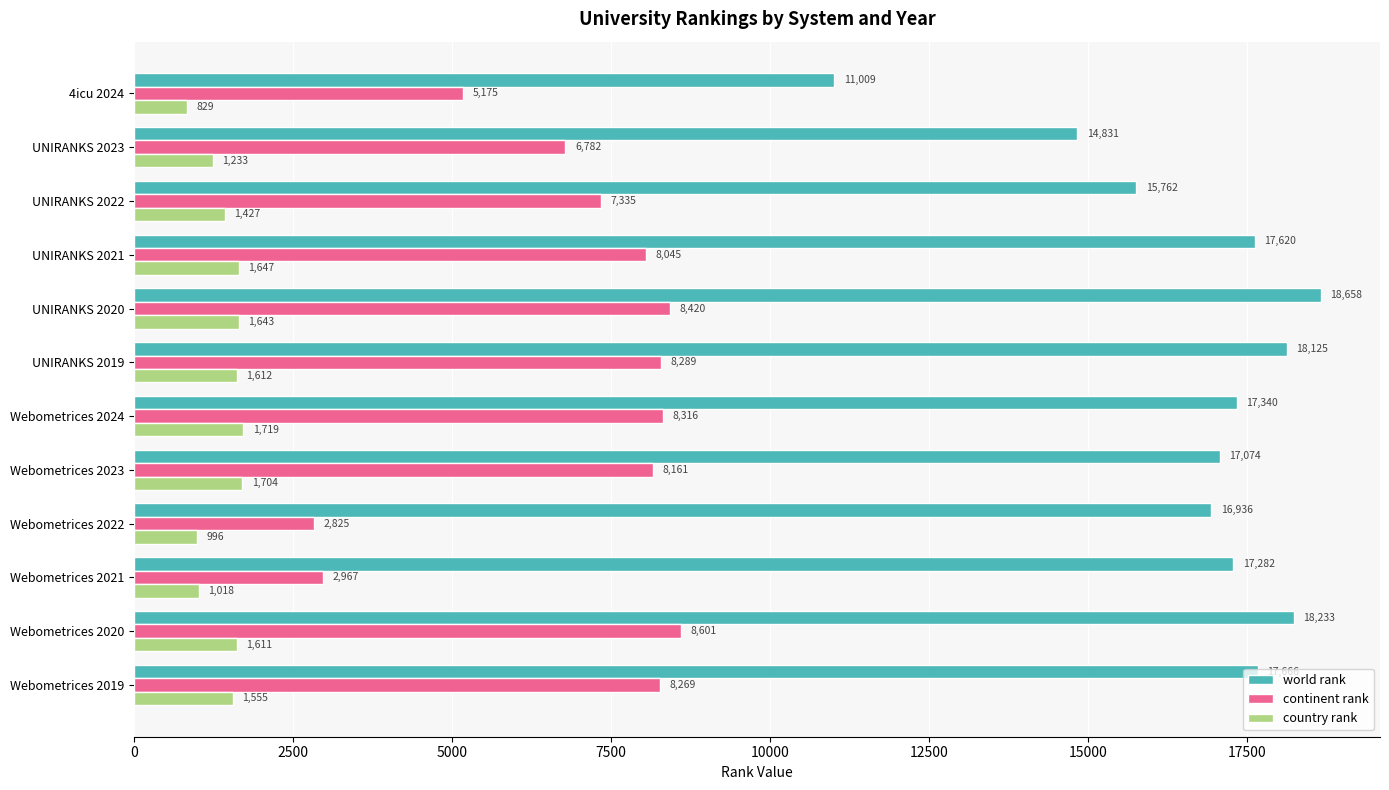

At which label is world rank closest to 14833?

UNIRANKS 2023